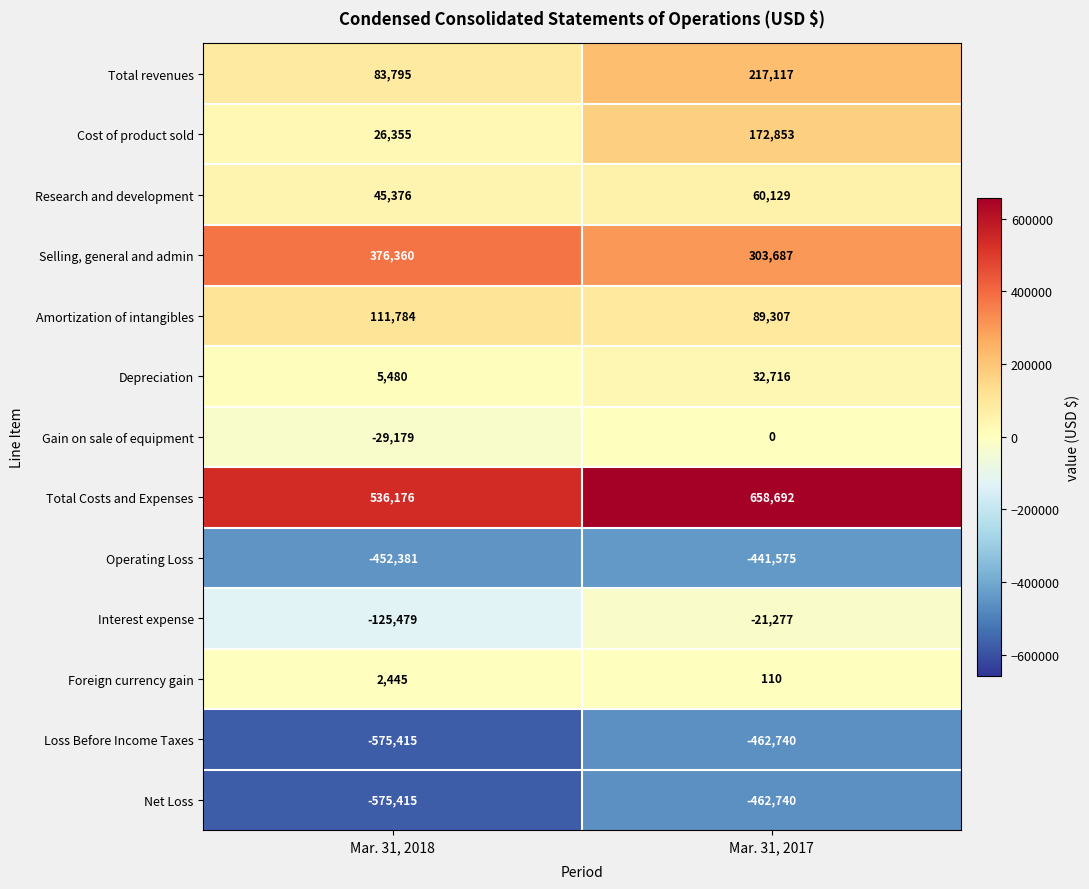

Between Mar. 31, 2018 and Mar. 31, 2017, which series saw the biggest shift?

Cost of product sold